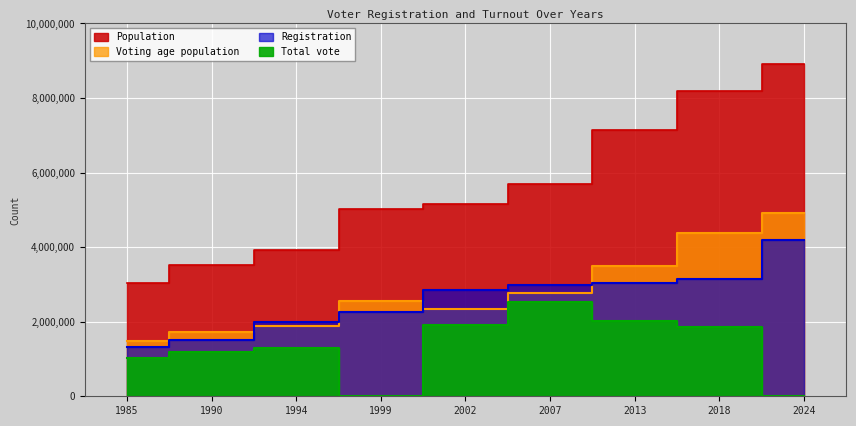

Reading left to right, list all the values displayed in this chart.

Population: 1985=3028000	1990=3531000	1994=3928000	1999=5018502	2002=5153088	2007=5701579	2013=7154237	2018=8176449	2024=8917994
Voting age population: 1985=1483720	1990=1730190	1994=1885440	1999=2544949	2002=2328329	2007=2776908	2013=3484413	2018=4382547	2024=4911209
Registration: 1985=1318979	1990=1522491	1994=2000000	1999=2270000	2002=2841079	2007=2974718	2013=3044332	2018=3155837	2024=4200000
Total vote: 1985=1036975	1990=1197754	1994=1302400	1999=0	2002=1915875	2007=2526049	2013=2011203	2018=1869717	2024=0